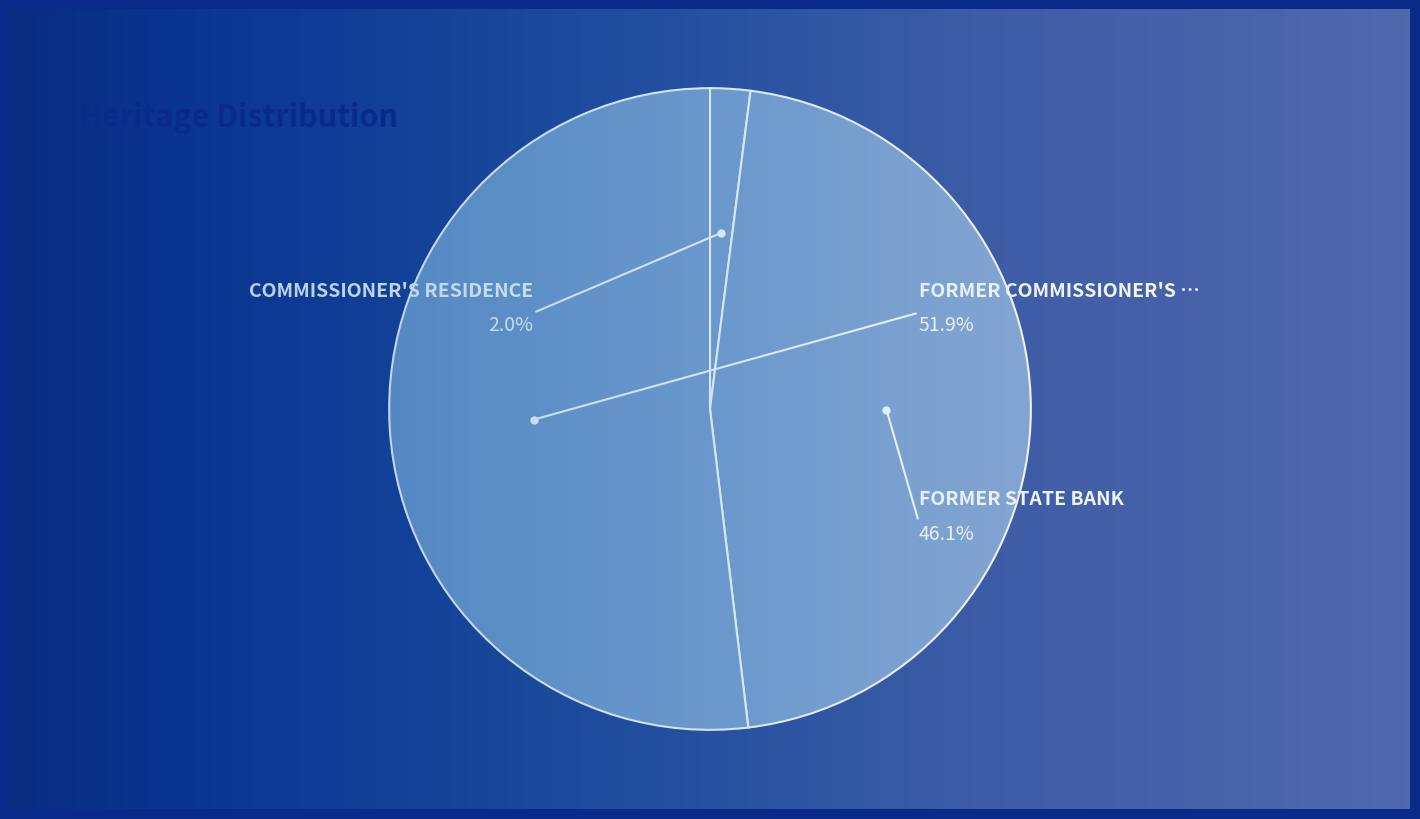

To the nearest percent, what is the difference between the FORMER STATE BANK and COMMISSIONER'S RESIDENCE slice percentages?

44%